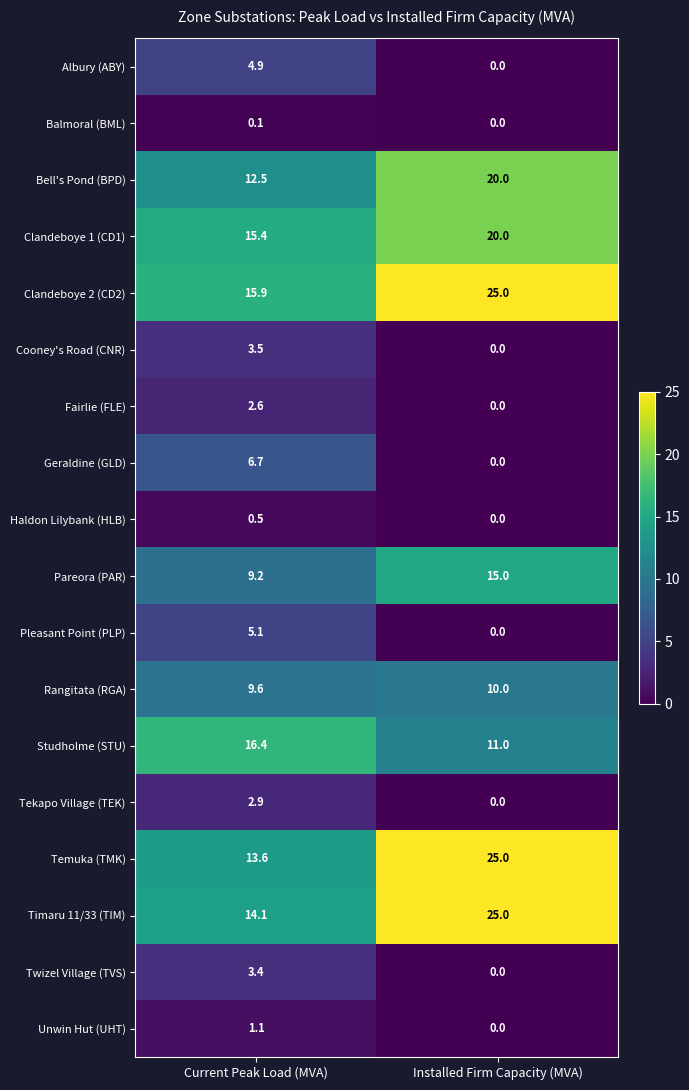

The value of Bell's Pond (BPD) at Installed Firm Capacity (MVA) is 34.6. True or false?

False